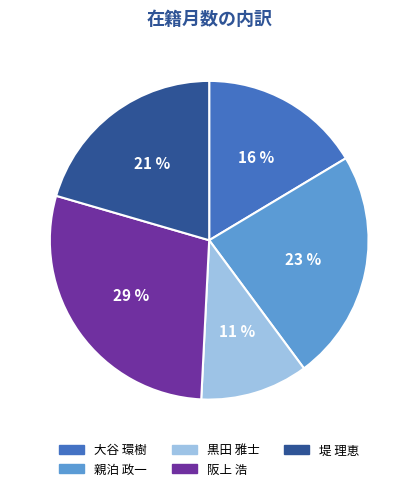

Which category has the smallest portion of the pie?

黒田 雅士